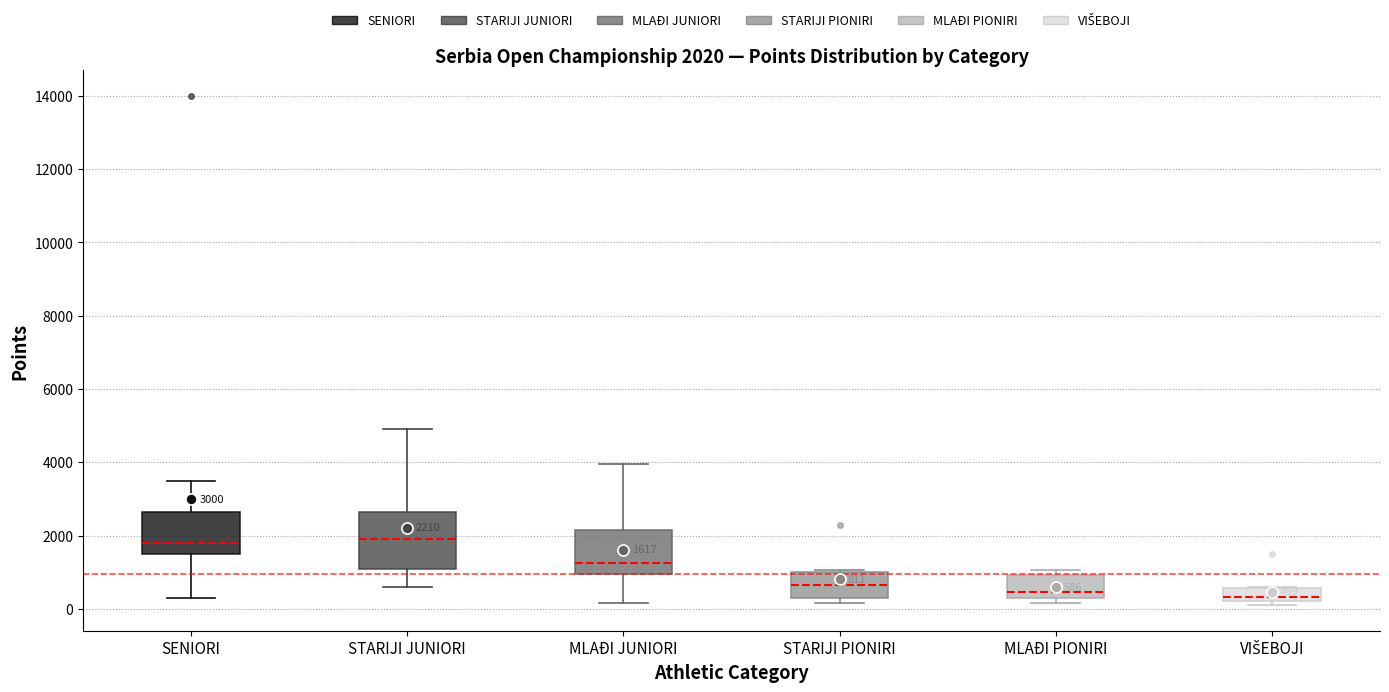

Which box is the tallest, from its lower edge to its upper edge?

STARIJI JUNIORI